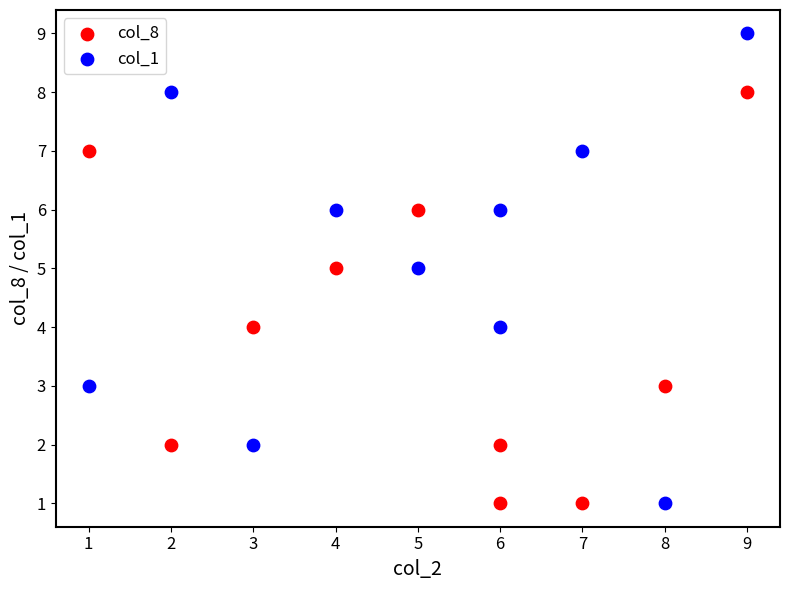

What is the X range (max minus min) for the scatter plot?

8